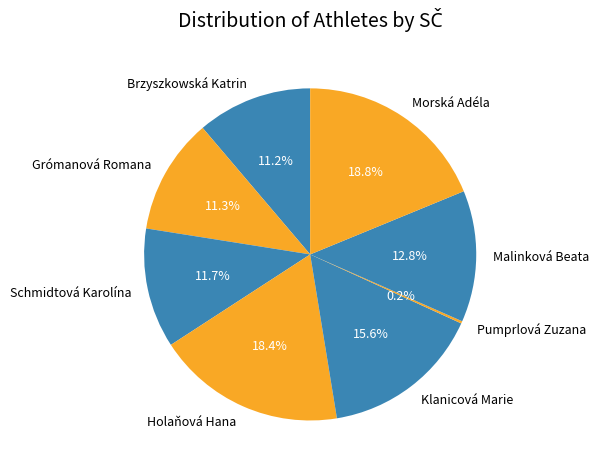

Does Holaňová Hana account for over 50% of the chart?

No